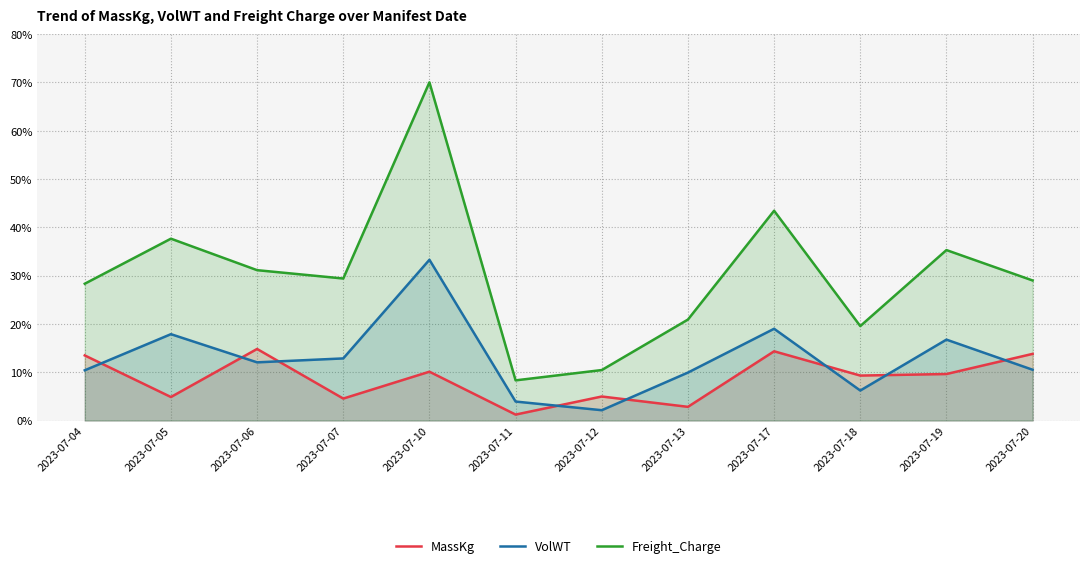

What is the minimum value shown in the chart?

1.2